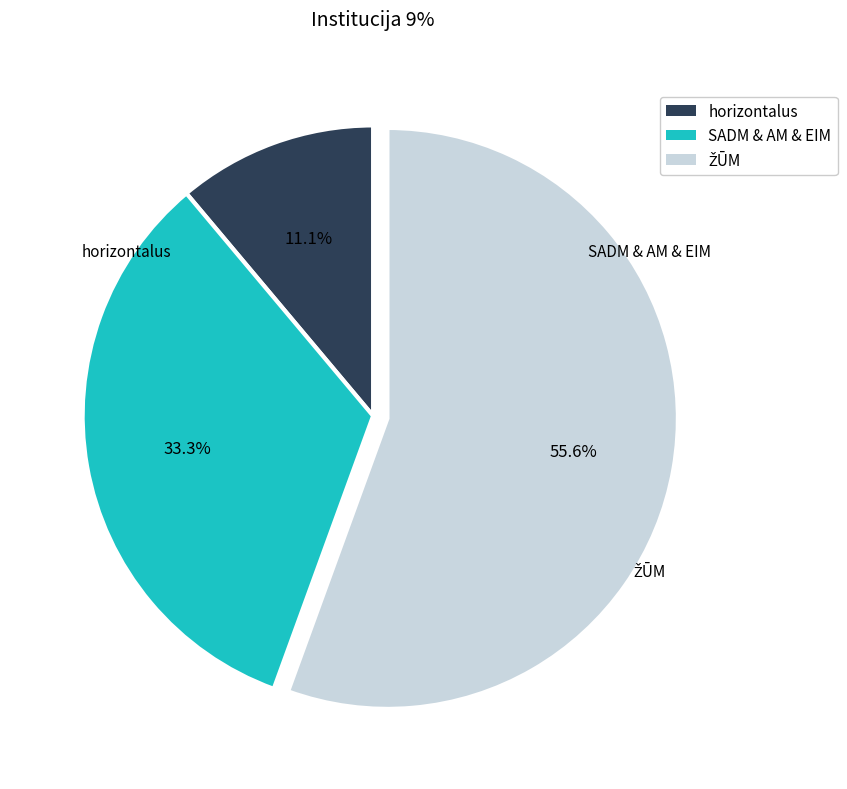

Which category has the smallest portion of the pie?

horizontalus